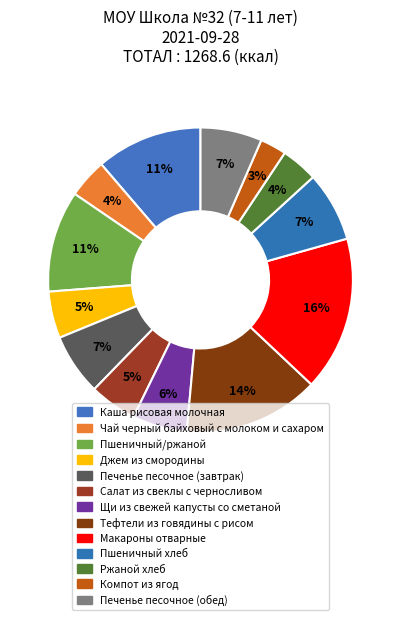

How many slices are in this pie chart?

13